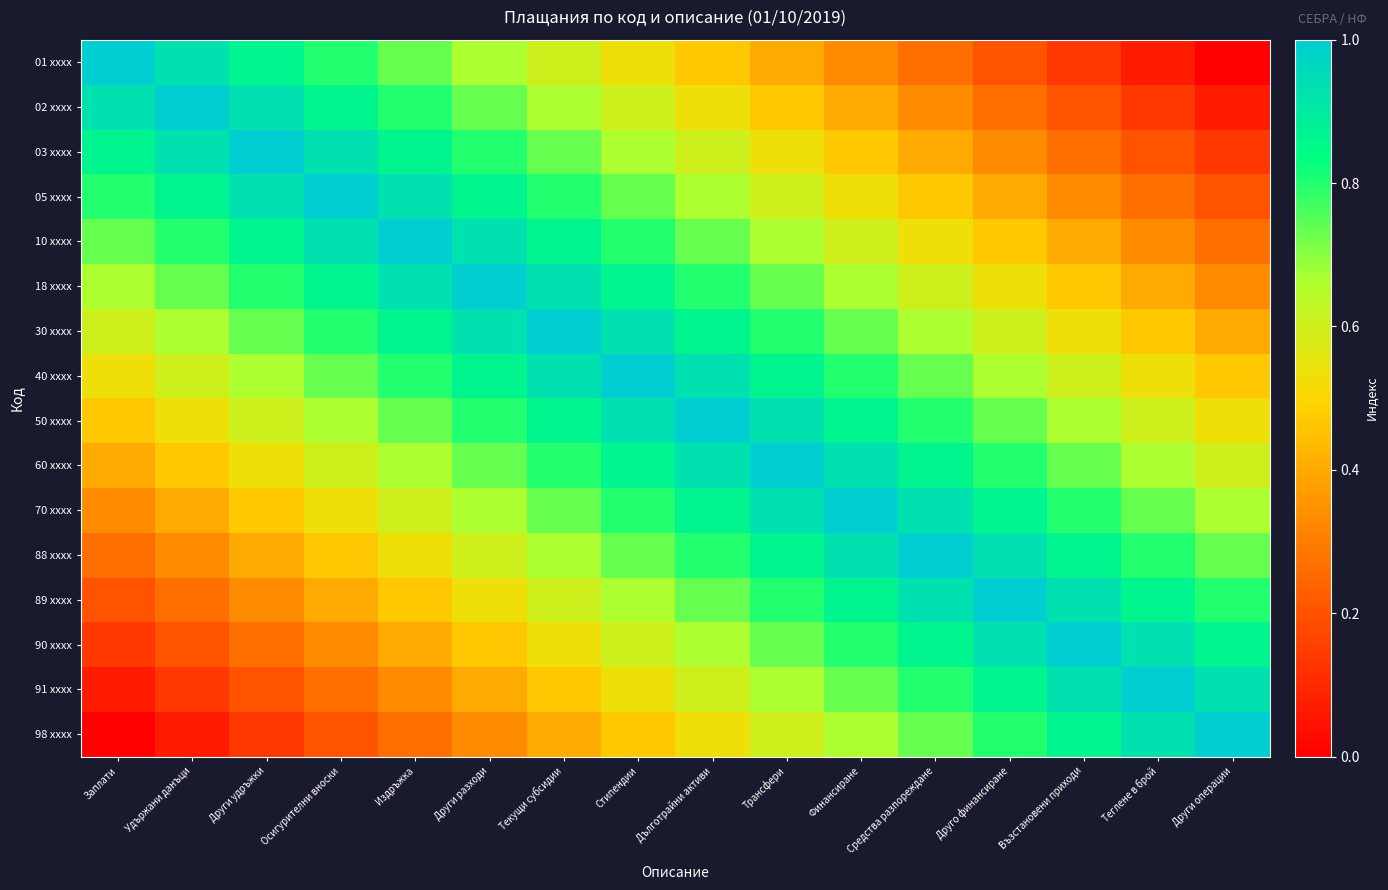

Reading left to right, transcribe all the data shown in this chart.

01 xxxx: Заплати=1.0	Удържани данъци=0.9	Други удръжки=0.9	Осигурителни вноски=0.8	Издръжка=0.7	Други разходи=0.7	Текущи субсидии=0.6	Стипендии=0.5	Дълготрайни активи=0.5	Трансфери=0.4	Финансиране=0.3	Средства разпореждане=0.3	Друго финансиране=0.2	Възстановени приходи=0.1	Теглене в брой=0.1	Други операции=0.0
02 xxxx: Заплати=0.9	Удържани данъци=1.0	Други удръжки=0.9	Осигурителни вноски=0.9	Издръжка=0.8	Други разходи=0.7	Текущи субсидии=0.7	Стипендии=0.6	Дълготрайни активи=0.5	Трансфери=0.5	Финансиране=0.4	Средства разпореждане=0.3	Друго финансиране=0.3	Възстановени приходи=0.2	Теглене в брой=0.1	Други операции=0.1
03 xxxx: Заплати=0.9	Удържани данъци=0.9	Други удръжки=1.0	Осигурителни вноски=0.9	Издръжка=0.9	Други разходи=0.8	Текущи субсидии=0.7	Стипендии=0.7	Дълготрайни активи=0.6	Трансфери=0.5	Финансиране=0.5	Средства разпореждане=0.4	Друго финансиране=0.3	Възстановени приходи=0.3	Теглене в брой=0.2	Други операции=0.1
05 xxxx: Заплати=0.8	Удържани данъци=0.9	Други удръжки=0.9	Осигурителни вноски=1.0	Издръжка=0.9	Други разходи=0.9	Текущи субсидии=0.8	Стипендии=0.7	Дълготрайни активи=0.7	Трансфери=0.6	Финансиране=0.5	Средства разпореждане=0.5	Друго финансиране=0.4	Възстановени приходи=0.3	Теглене в брой=0.3	Други операции=0.2
10 xxxx: Заплати=0.7	Удържани данъци=0.8	Други удръжки=0.9	Осигурителни вноски=0.9	Издръжка=1.0	Други разходи=0.9	Текущи субсидии=0.9	Стипендии=0.8	Дълготрайни активи=0.7	Трансфери=0.7	Финансиране=0.6	Средства разпореждане=0.5	Друго финансиране=0.5	Възстановени приходи=0.4	Теглене в брой=0.3	Други операции=0.3
18 xxxx: Заплати=0.7	Удържани данъци=0.7	Други удръжки=0.8	Осигурителни вноски=0.9	Издръжка=0.9	Други разходи=1.0	Текущи субсидии=0.9	Стипендии=0.9	Дълготрайни активи=0.8	Трансфери=0.7	Финансиране=0.7	Средства разпореждане=0.6	Друго финансиране=0.5	Възстановени приходи=0.5	Теглене в брой=0.4	Други операции=0.3
30 xxxx: Заплати=0.6	Удържани данъци=0.7	Други удръжки=0.7	Осигурителни вноски=0.8	Издръжка=0.9	Други разходи=0.9	Текущи субсидии=1.0	Стипендии=0.9	Дълготрайни активи=0.9	Трансфери=0.8	Финансиране=0.7	Средства разпореждане=0.7	Друго финансиране=0.6	Възстановени приходи=0.5	Теглене в брой=0.5	Други операции=0.4
40 xxxx: Заплати=0.5	Удържани данъци=0.6	Други удръжки=0.7	Осигурителни вноски=0.7	Издръжка=0.8	Други разходи=0.9	Текущи субсидии=0.9	Стипендии=1.0	Дълготрайни активи=0.9	Трансфери=0.9	Финансиране=0.8	Средства разпореждане=0.7	Друго финансиране=0.7	Възстановени приходи=0.6	Теглене в брой=0.5	Други операции=0.5
50 xxxx: Заплати=0.5	Удържани данъци=0.5	Други удръжки=0.6	Осигурителни вноски=0.7	Издръжка=0.7	Други разходи=0.8	Текущи субсидии=0.9	Стипендии=0.9	Дълготрайни активи=1.0	Трансфери=0.9	Финансиране=0.9	Средства разпореждане=0.8	Друго финансиране=0.7	Възстановени приходи=0.7	Теглене в брой=0.6	Други операции=0.5
60 xxxx: Заплати=0.4	Удържани данъци=0.5	Други удръжки=0.5	Осигурителни вноски=0.6	Издръжка=0.7	Други разходи=0.7	Текущи субсидии=0.8	Стипендии=0.9	Дълготрайни активи=0.9	Трансфери=1.0	Финансиране=0.9	Средства разпореждане=0.9	Друго финансиране=0.8	Възстановени приходи=0.7	Теглене в брой=0.7	Други операции=0.6
70 xxxx: Заплати=0.3	Удържани данъци=0.4	Други удръжки=0.5	Осигурителни вноски=0.5	Издръжка=0.6	Други разходи=0.7	Текущи субсидии=0.7	Стипендии=0.8	Дълготрайни активи=0.9	Трансфери=0.9	Финансиране=1.0	Средства разпореждане=0.9	Друго финансиране=0.9	Възстановени приходи=0.8	Теглене в брой=0.7	Други операции=0.7
88 xxxx: Заплати=0.3	Удържани данъци=0.3	Други удръжки=0.4	Осигурителни вноски=0.5	Издръжка=0.5	Други разходи=0.6	Текущи субсидии=0.7	Стипендии=0.7	Дълготрайни активи=0.8	Трансфери=0.9	Финансиране=0.9	Средства разпореждане=1.0	Друго финансиране=0.9	Възстановени приходи=0.9	Теглене в брой=0.8	Други операции=0.7
89 xxxx: Заплати=0.2	Удържани данъци=0.3	Други удръжки=0.3	Осигурителни вноски=0.4	Издръжка=0.5	Други разходи=0.5	Текущи субсидии=0.6	Стипендии=0.7	Дълготрайни активи=0.7	Трансфери=0.8	Финансиране=0.9	Средства разпореждане=0.9	Друго финансиране=1.0	Възстановени приходи=0.9	Теглене в брой=0.9	Други операции=0.8
90 xxxx: Заплати=0.1	Удържани данъци=0.2	Други удръжки=0.3	Осигурителни вноски=0.3	Издръжка=0.4	Други разходи=0.5	Текущи субсидии=0.5	Стипендии=0.6	Дълготрайни активи=0.7	Трансфери=0.7	Финансиране=0.8	Средства разпореждане=0.9	Друго финансиране=0.9	Възстановени приходи=1.0	Теглене в брой=0.9	Други операции=0.9
91 xxxx: Заплати=0.1	Удържани данъци=0.1	Други удръжки=0.2	Осигурителни вноски=0.3	Издръжка=0.3	Други разходи=0.4	Текущи субсидии=0.5	Стипендии=0.5	Дълготрайни активи=0.6	Трансфери=0.7	Финансиране=0.7	Средства разпореждане=0.8	Друго финансиране=0.9	Възстановени приходи=0.9	Теглене в брой=1.0	Други операции=0.9
98 xxxx: Заплати=0.0	Удържани данъци=0.1	Други удръжки=0.1	Осигурителни вноски=0.2	Издръжка=0.3	Други разходи=0.3	Текущи субсидии=0.4	Стипендии=0.5	Дълготрайни активи=0.5	Трансфери=0.6	Финансиране=0.7	Средства разпореждане=0.7	Друго финансиране=0.8	Възстановени приходи=0.9	Теглене в брой=0.9	Други операции=1.0